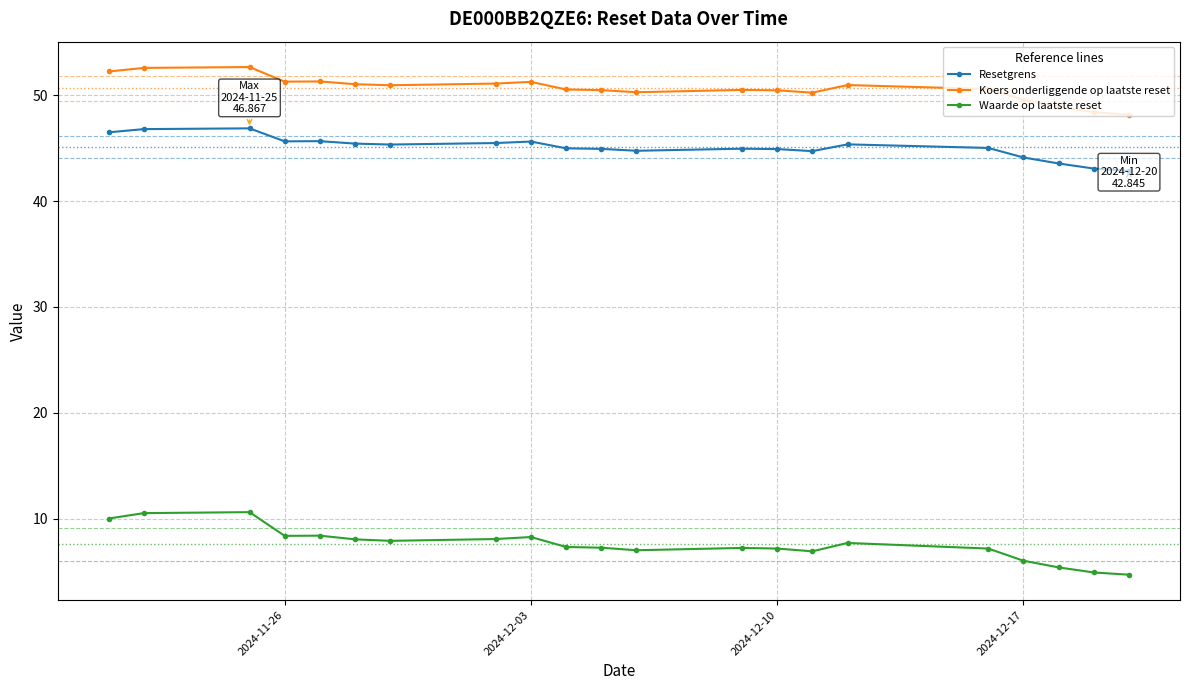

Does the chart display data point markers on the line(s)?

Yes